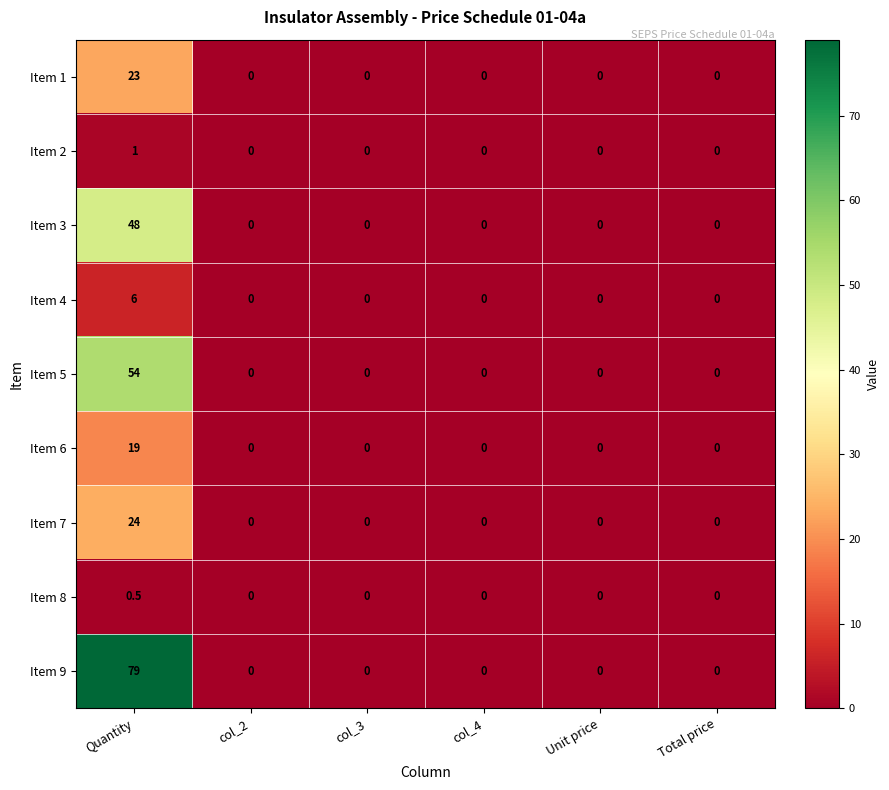

The value of Item 8 at Total price is 0.0. True or false?

True